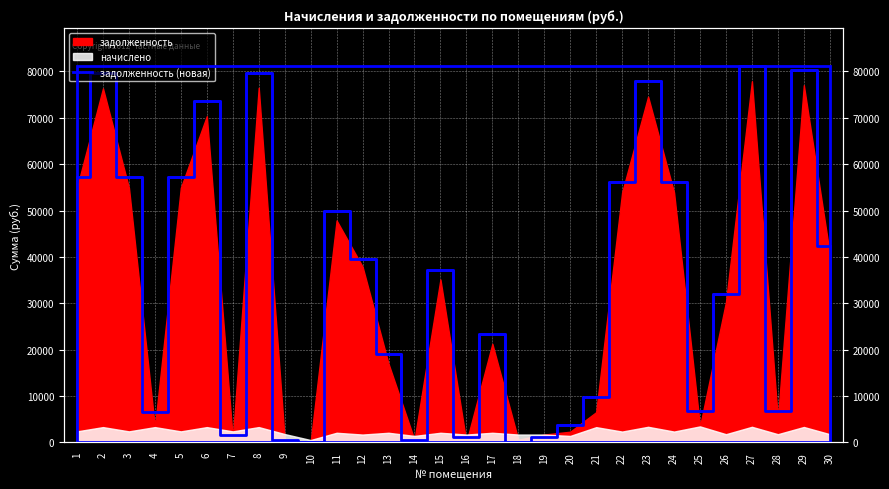

List the labels in order of value, smallest first.

10, 18, 14, 9, 16, 19, 7, 20, 4, 28, 25, 21, 13, 17, 26, 15, 12, 30, 11, 22, 24, 1, 3, 5, 6, 23, 2, 8, 29, 27